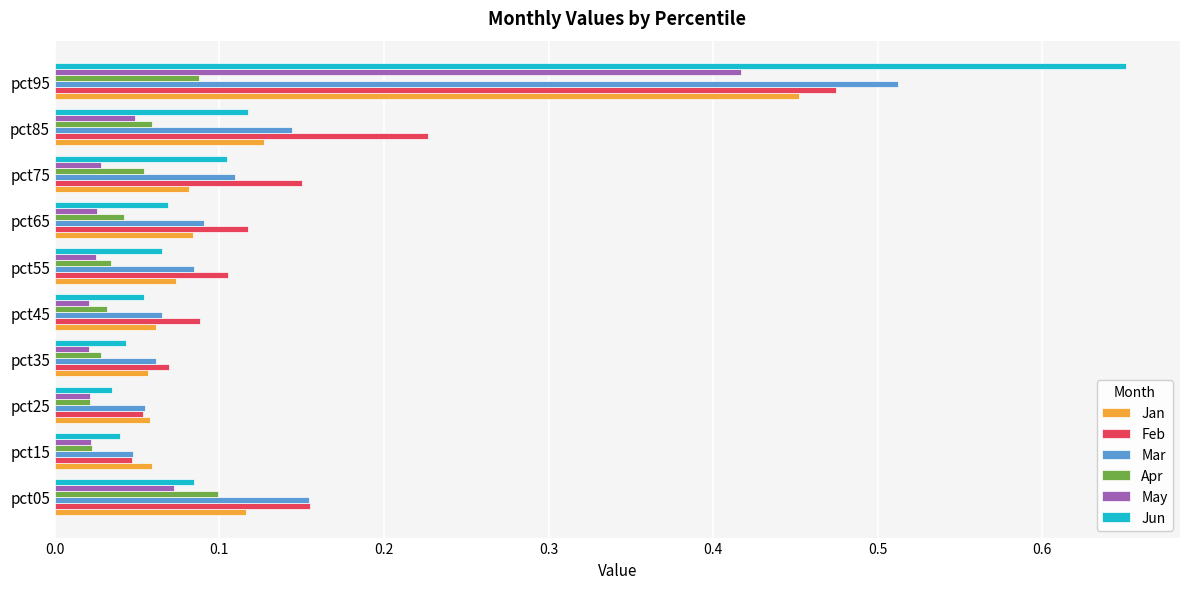

True or false: Mar has a value of 0.1 at pct05.

False